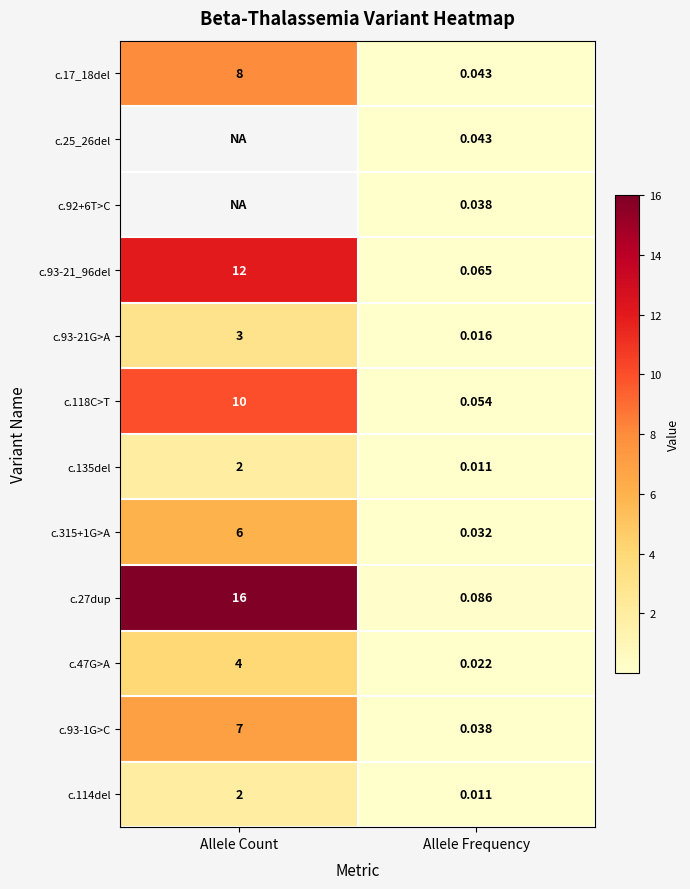

Which category has the lowest value in the c.93-21_96del series?

Allele Frequency